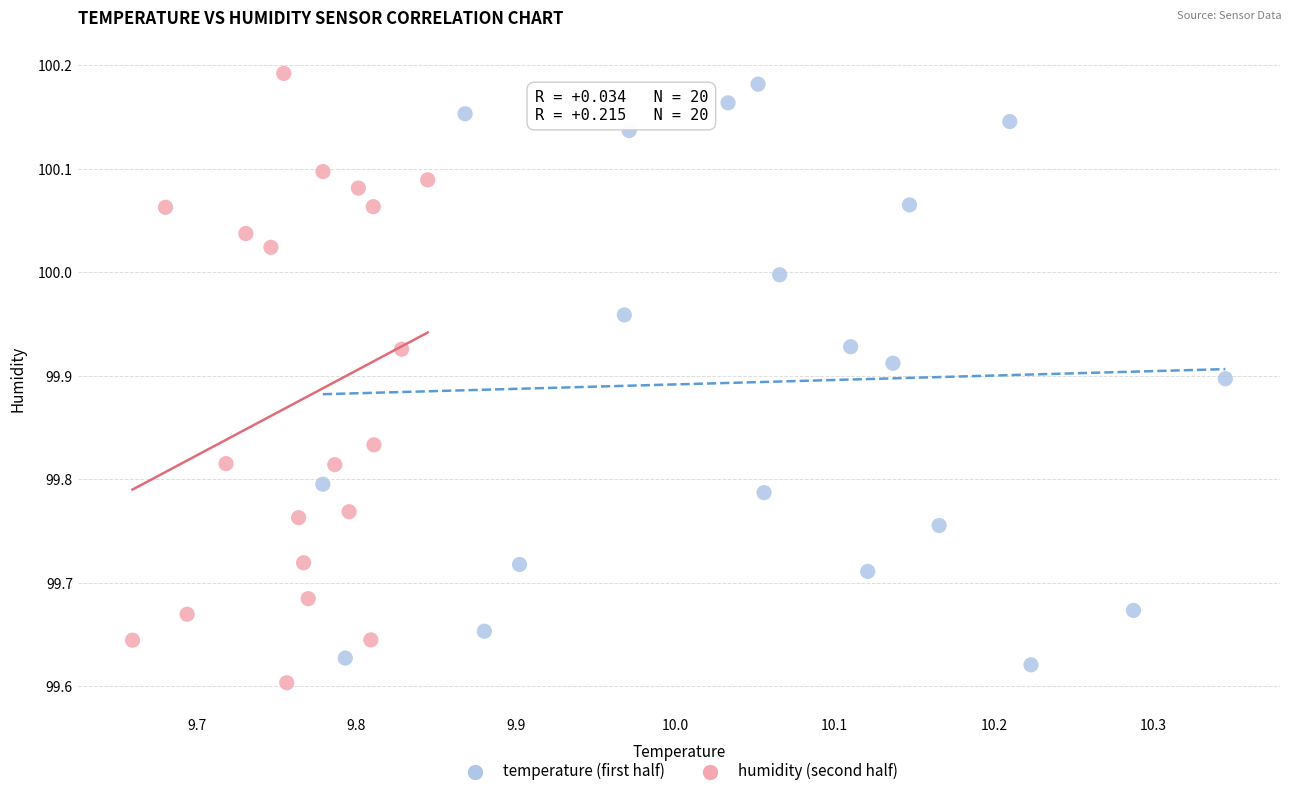

What are all the series names shown in the legend?

temperature (first half), humidity (second half)